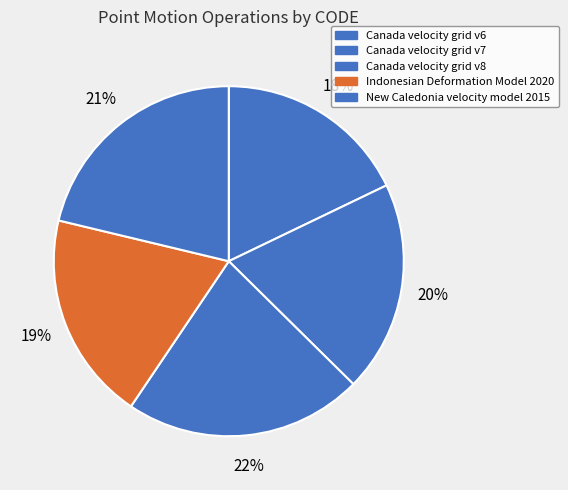

Between Canada velocity grid v6 and Indonesian Deformation Model 2020, which is larger?

Indonesian Deformation Model 2020